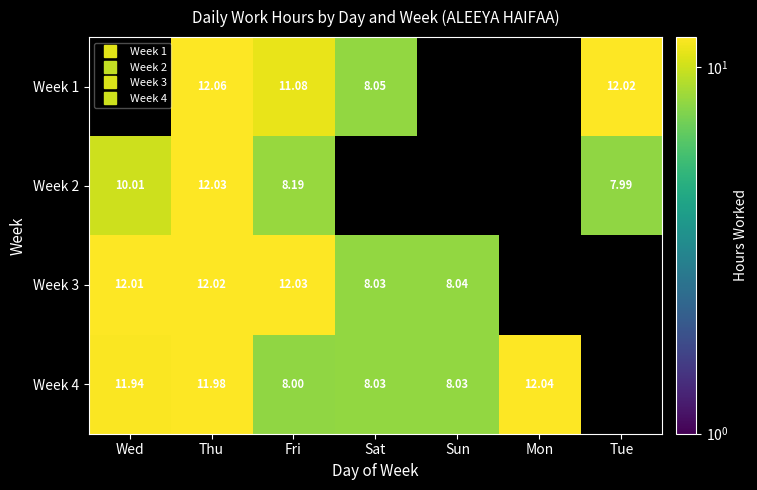

What is the total value across all series at Fri?

39.3